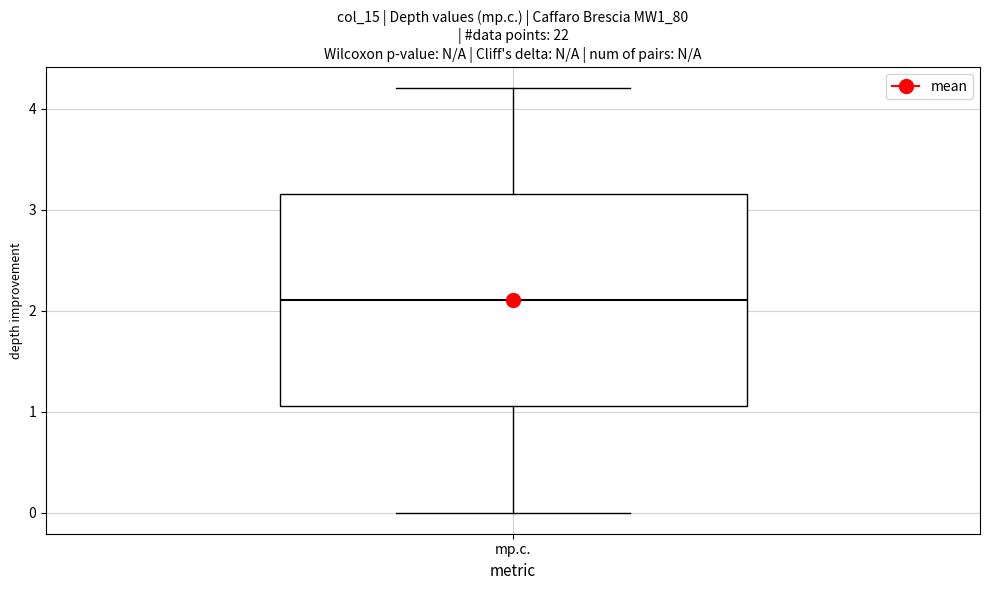

Where does the upper whisker of the box for mp.c. end on the y-axis? The values are not printed on the chart, so give them approximately, as read against the axis.

4.2